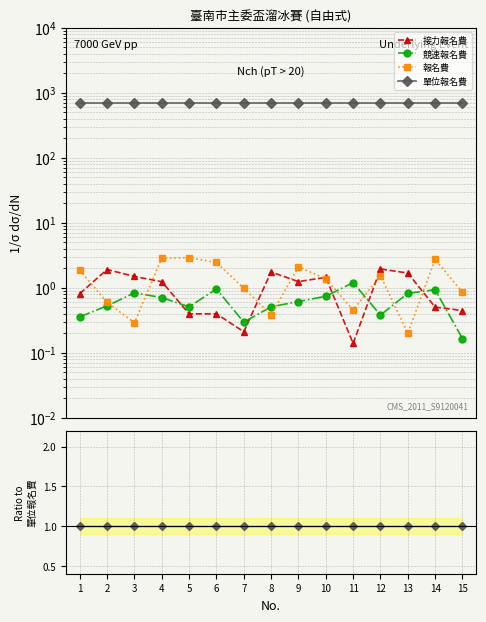

Where is 接力報名費 nearest to the value 0?

11